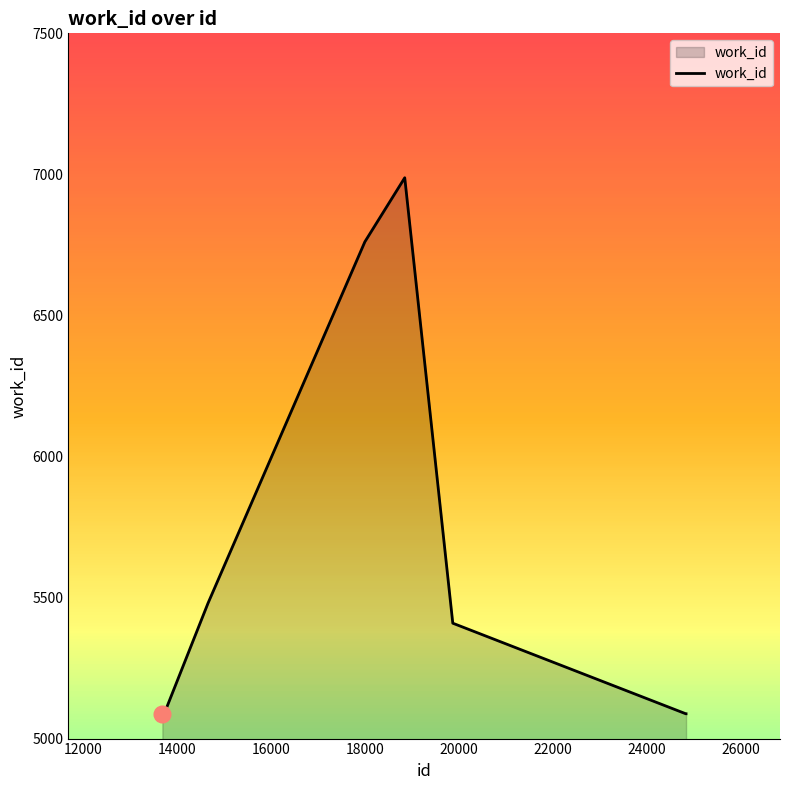

Count the number of data series in this chart.

1